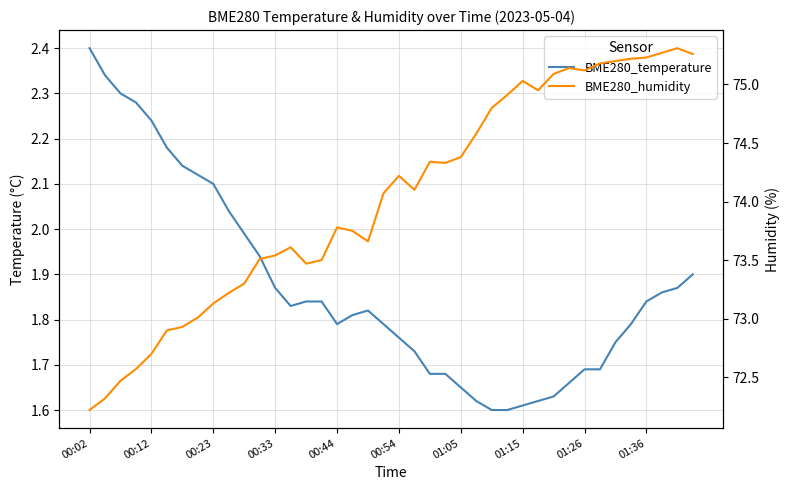

True or false: BME280_temperature and BME280_humidity cross at least once.

False